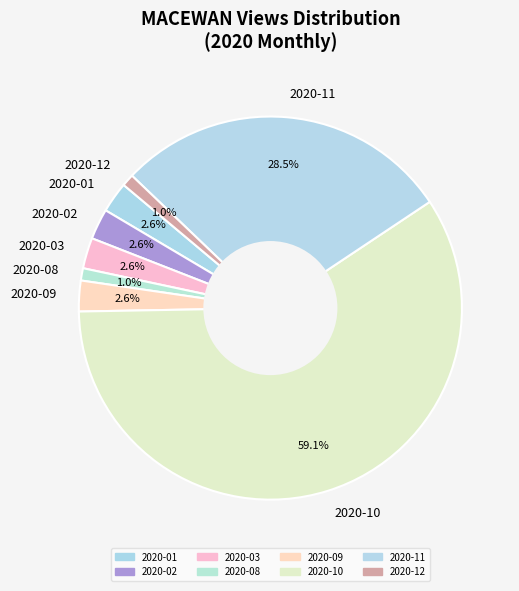

Is it true that 2020-12 is 1% of the pie?

True